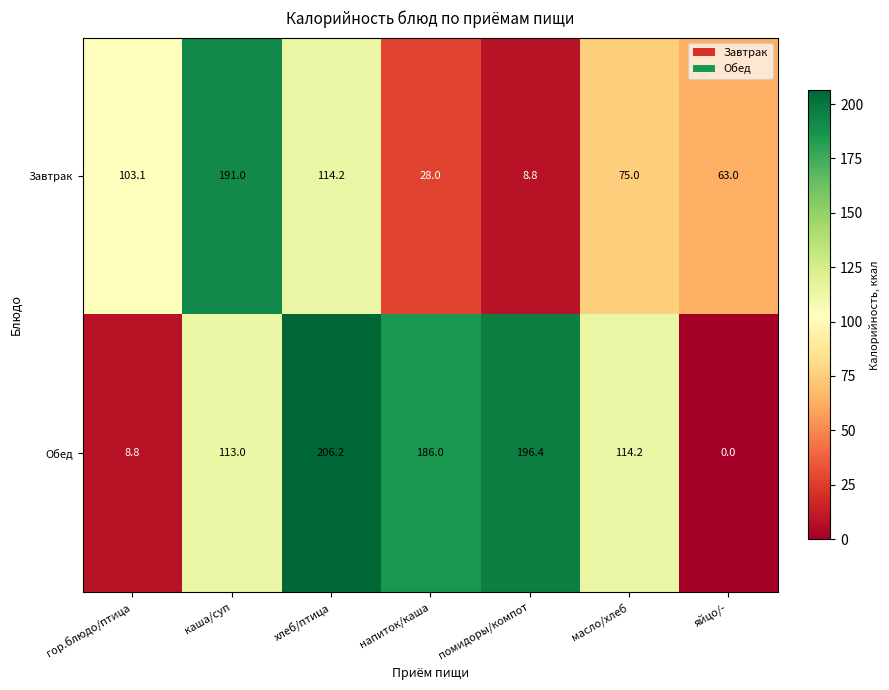

What is the average value of the Завтрак series?

83.3